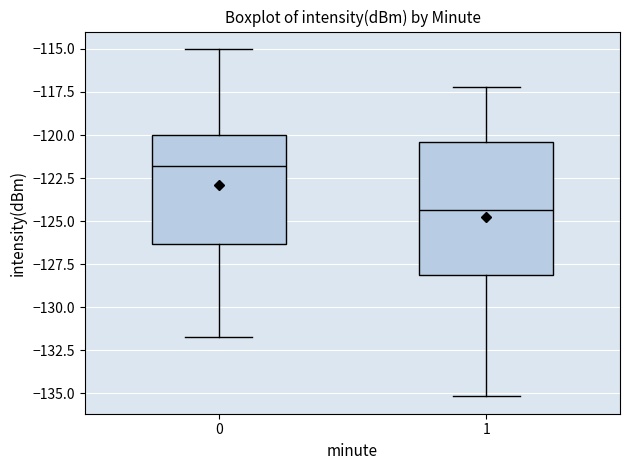

Which box has the highest median line?

0